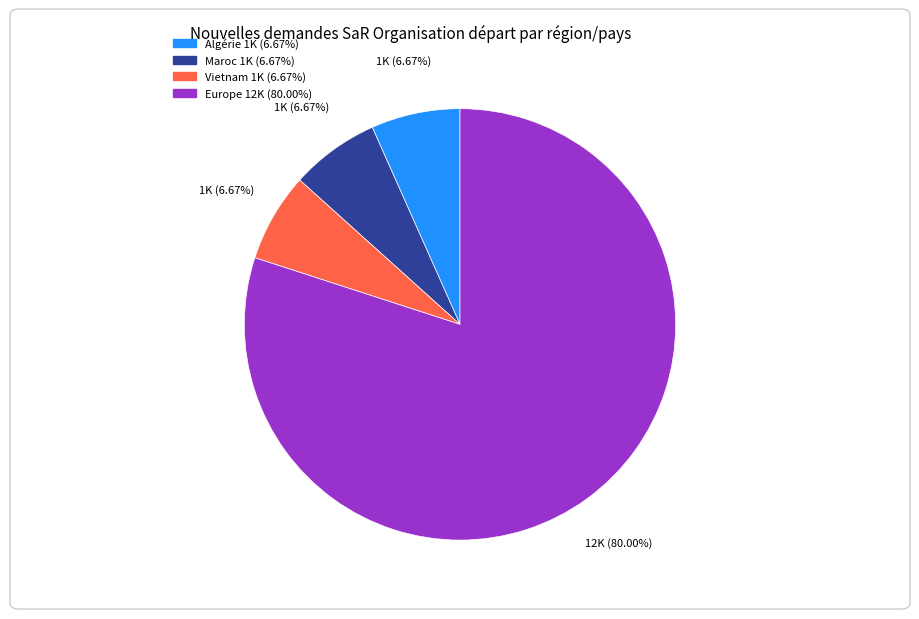

Does any single category account for the majority?

Yes